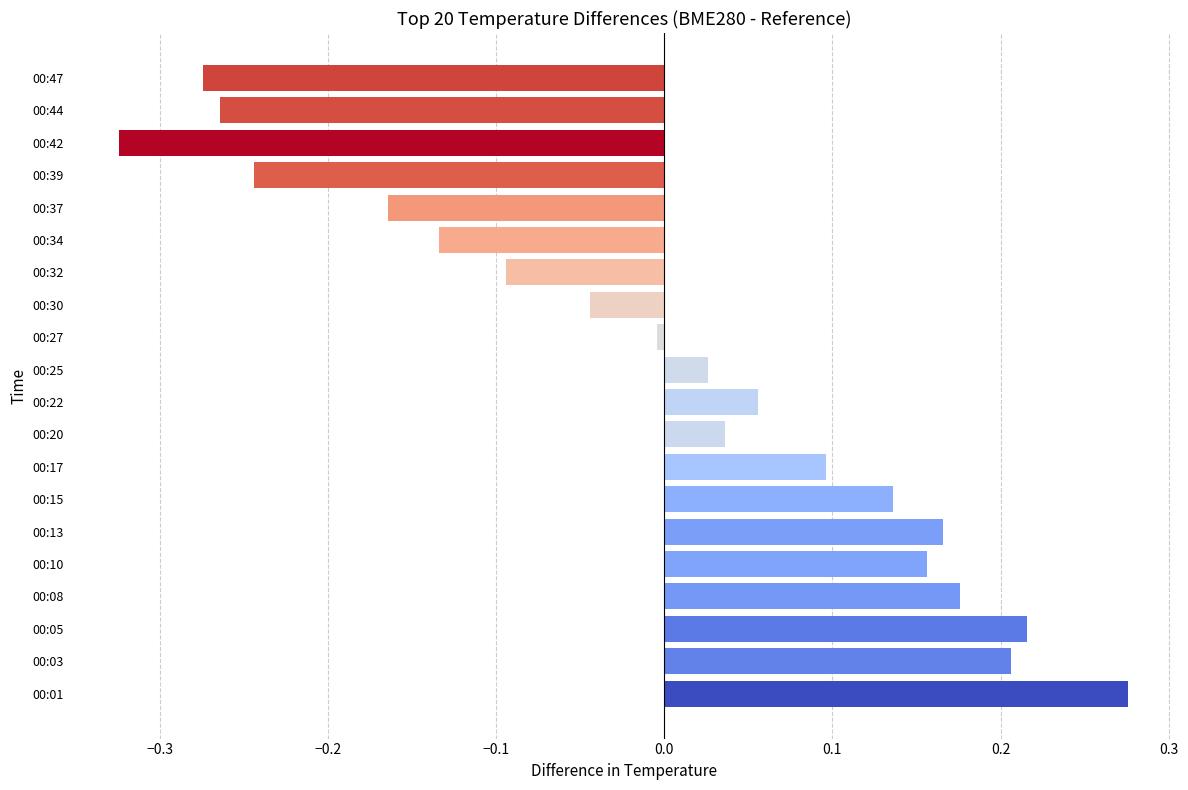

Between 00:39 and 00:44, which is larger?

00:39